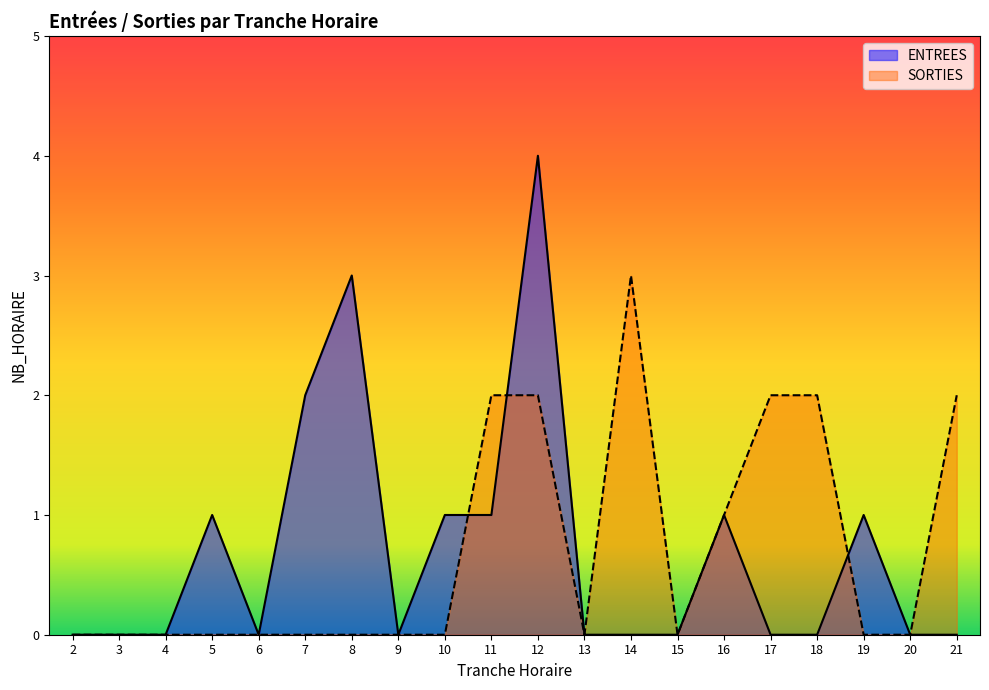

Reading left to right, extract all data points from this chart.

ENTREES: 2=0	3=0	4=0	5=1	6=0	7=2	8=3	9=0	10=1	11=1	12=4	13=0	14=0	15=0	16=1	17=0	18=0	19=1	20=0	21=0
SORTIES: 2=0	3=0	4=0	5=0	6=0	7=0	8=0	9=0	10=0	11=2	12=2	13=0	14=3	15=0	16=1	17=2	18=2	19=0	20=0	21=2